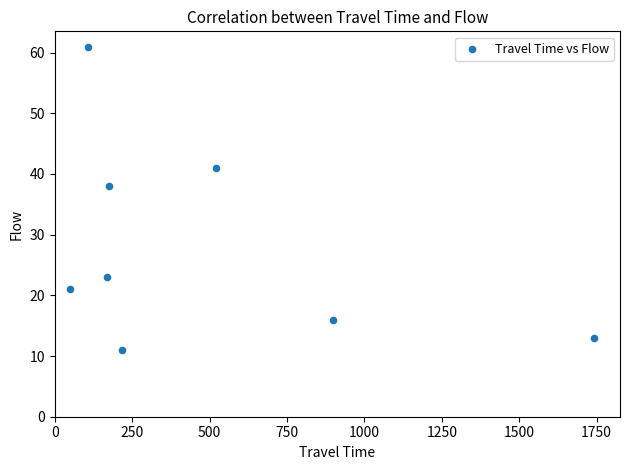

What is the average X value?

485